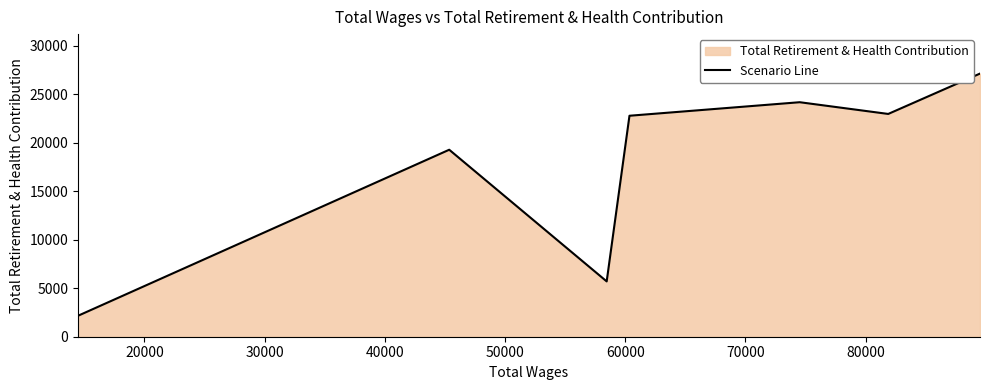

What is the smallest value displayed?

2161